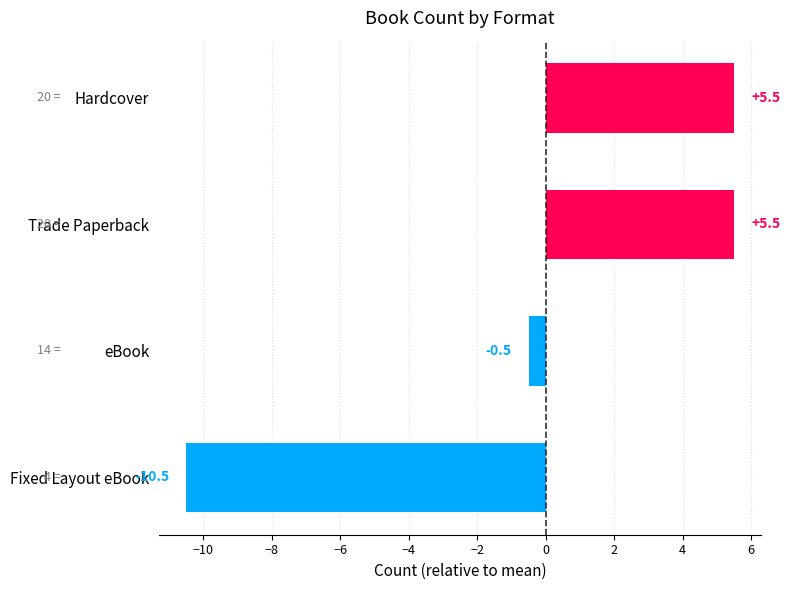

At which label is the value closest to -2?

eBook